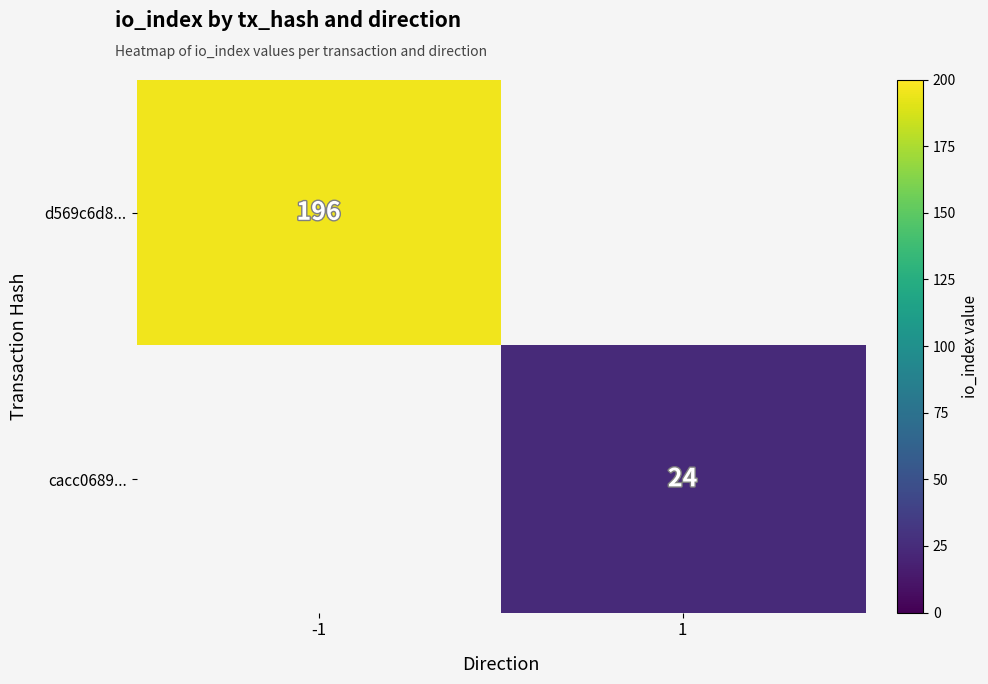

The cacc0689... series shows 36 at 1. True or false?

False